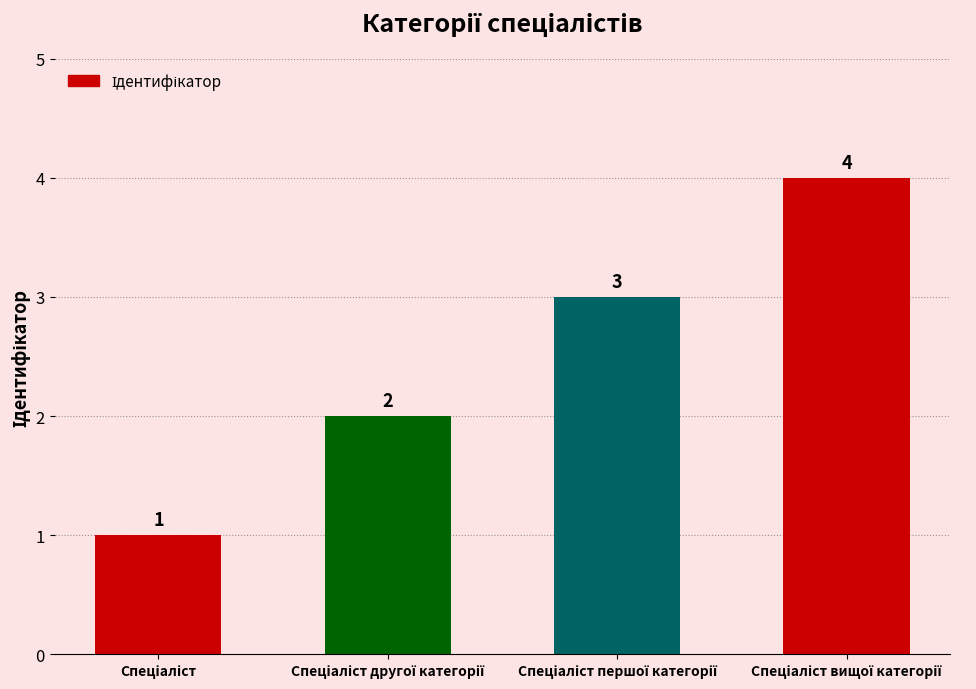

Count the values in the range 2 to 4.

3